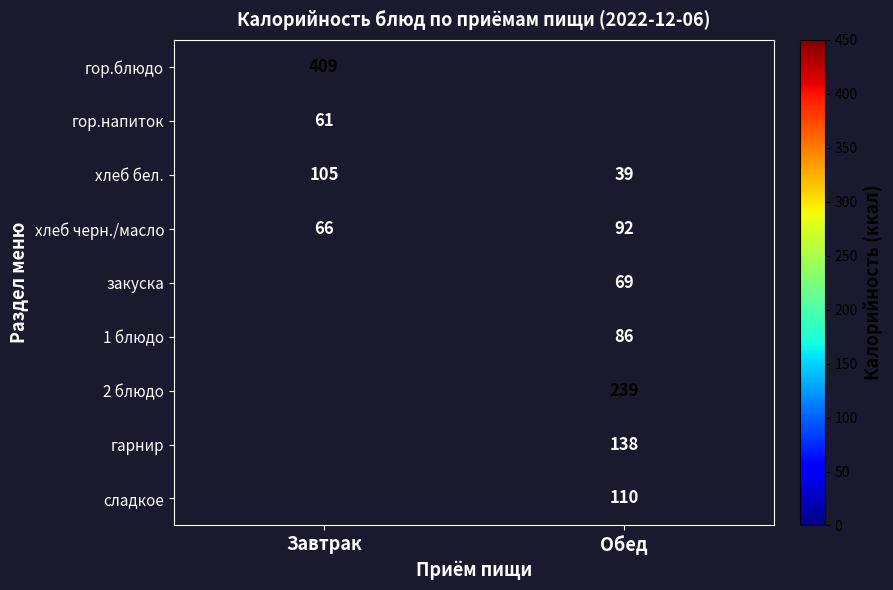

List the labels in order of хлеб бел. value, smallest first.

Обед, Завтрак